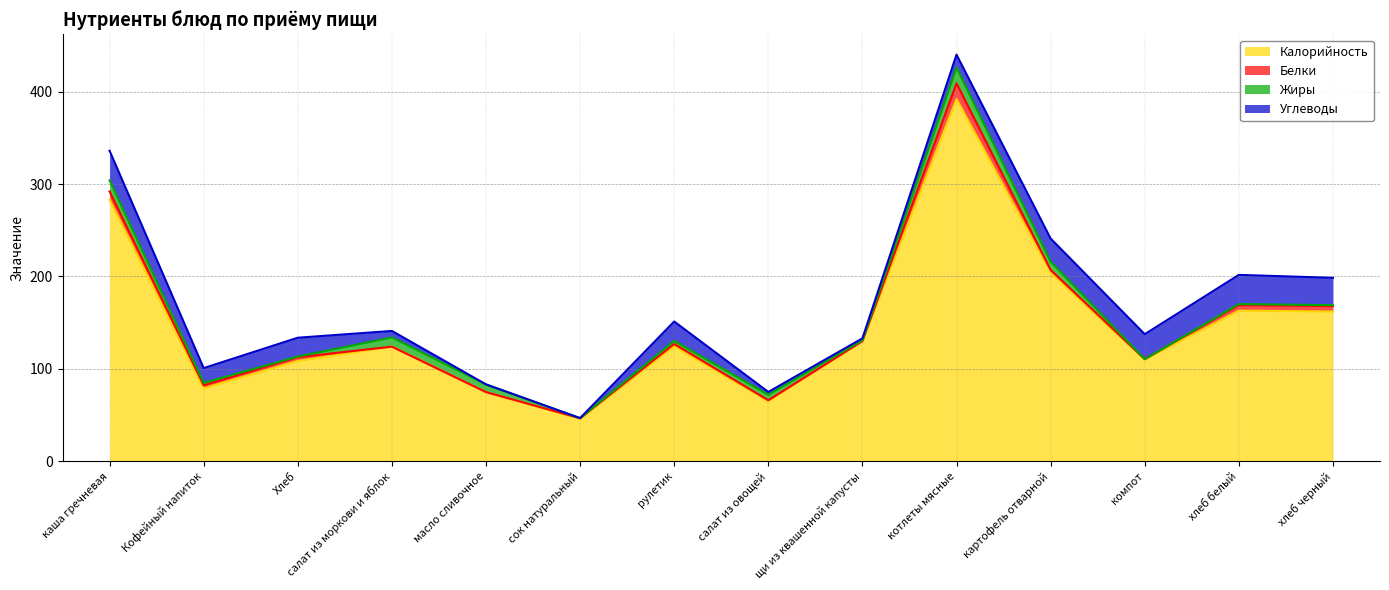

In Жиры, how many points are lower than both neighbors (excluding endpoints)?

4